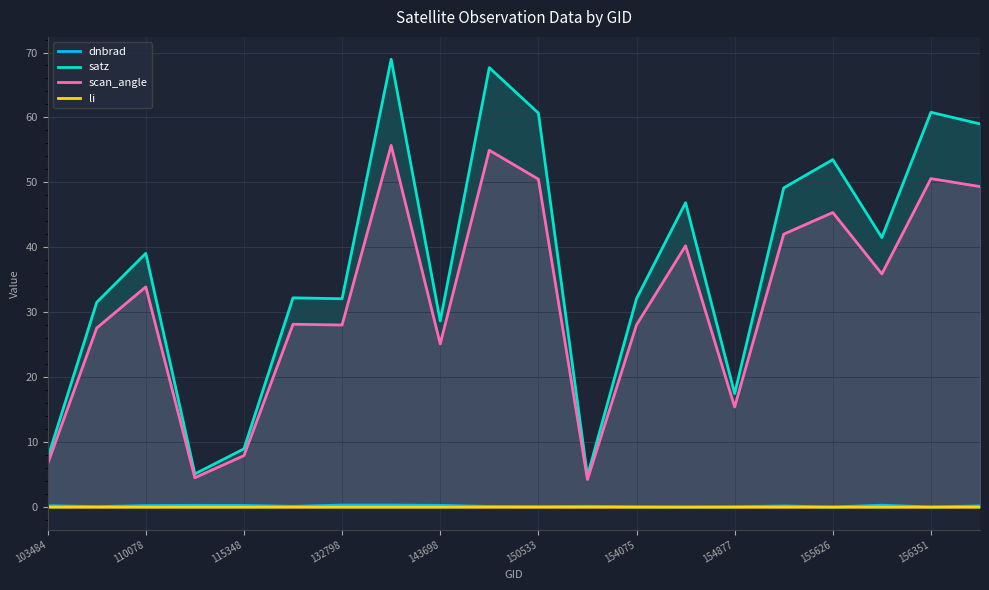

The value of satz at 154075 is 32.1. True or false?

True